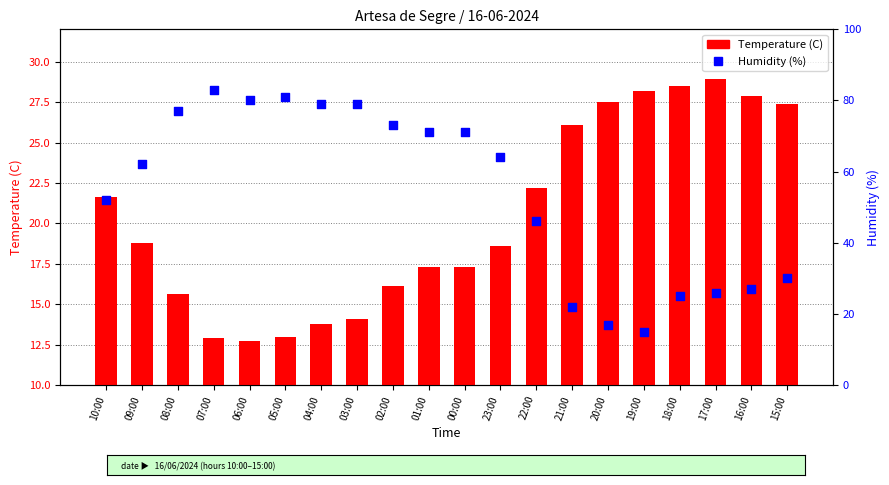

At which category is the sum across all series the highest?

07:00